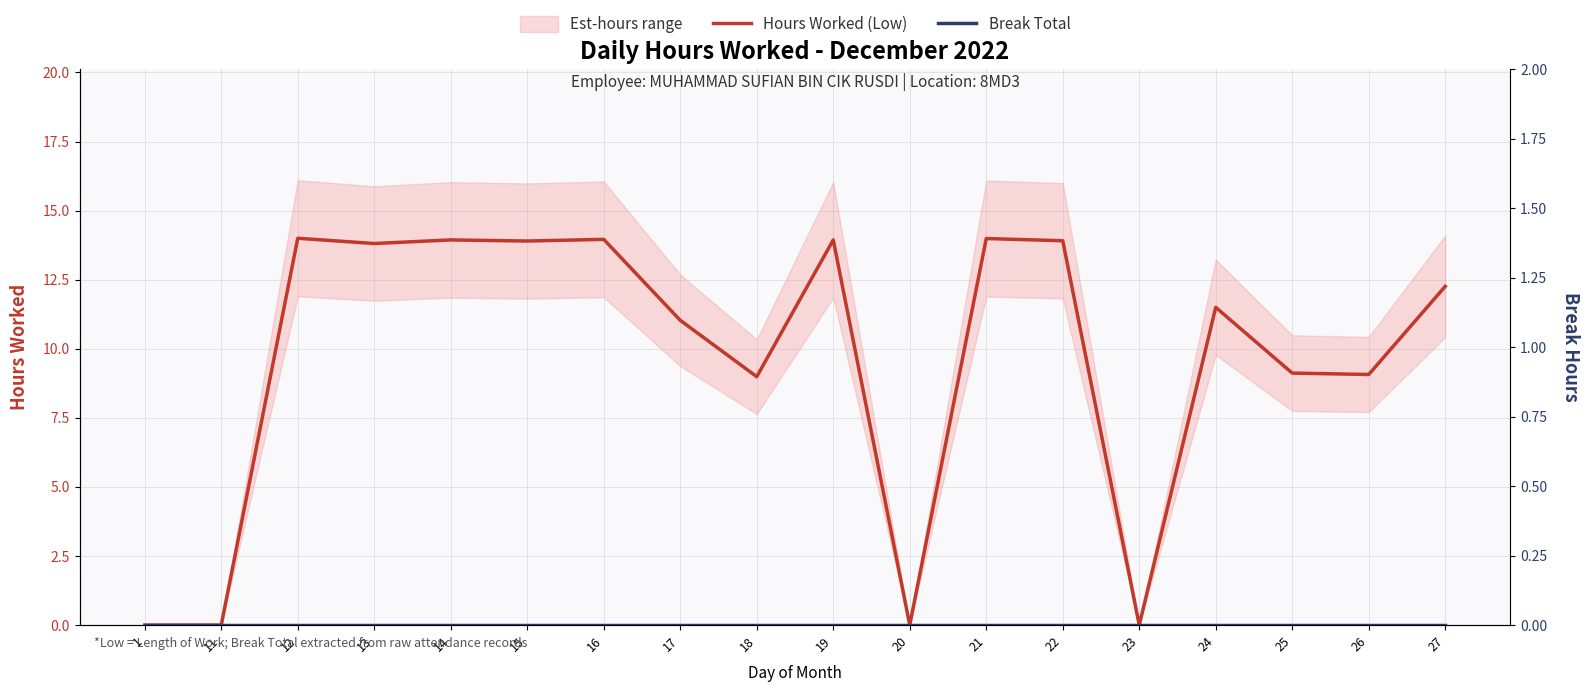

At 23, list the series in order from largest to smallest.

Hours Worked (Low), Break Total